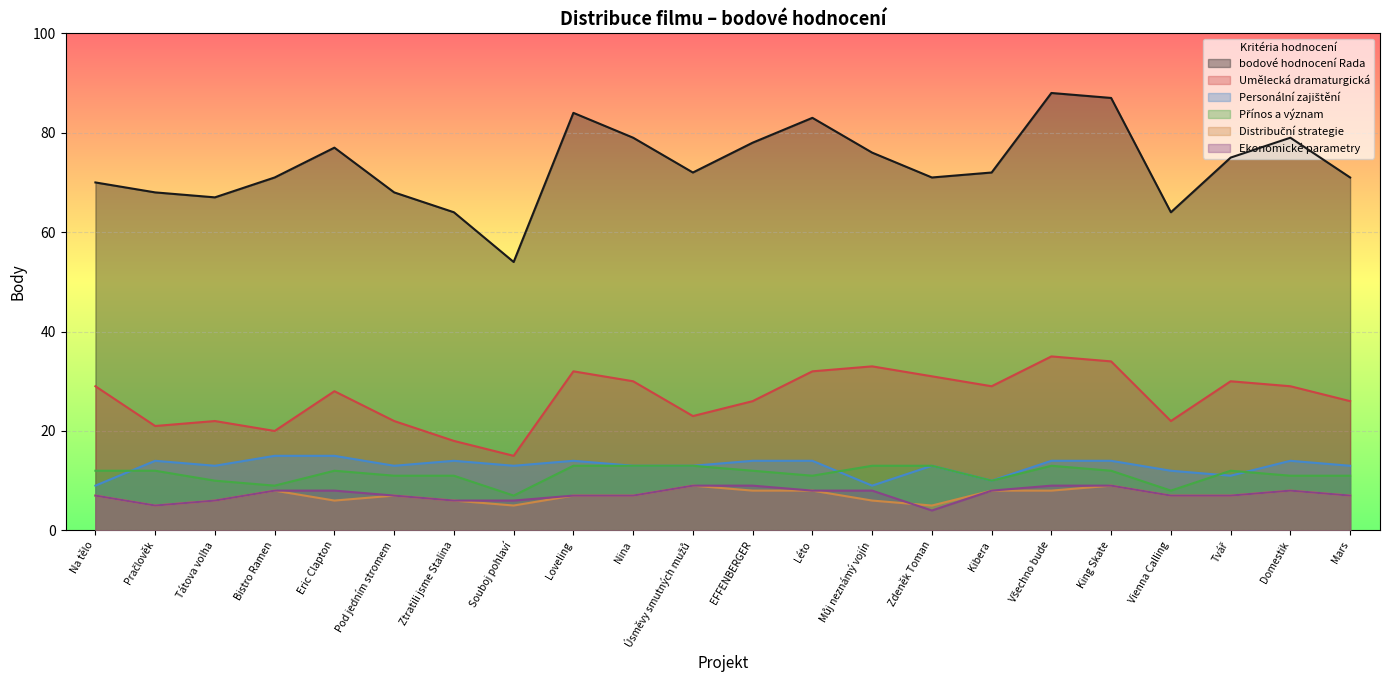

Which has a higher value, Ztratili jsme Stalina or Pod jedním stromem?

Pod jedním stromem